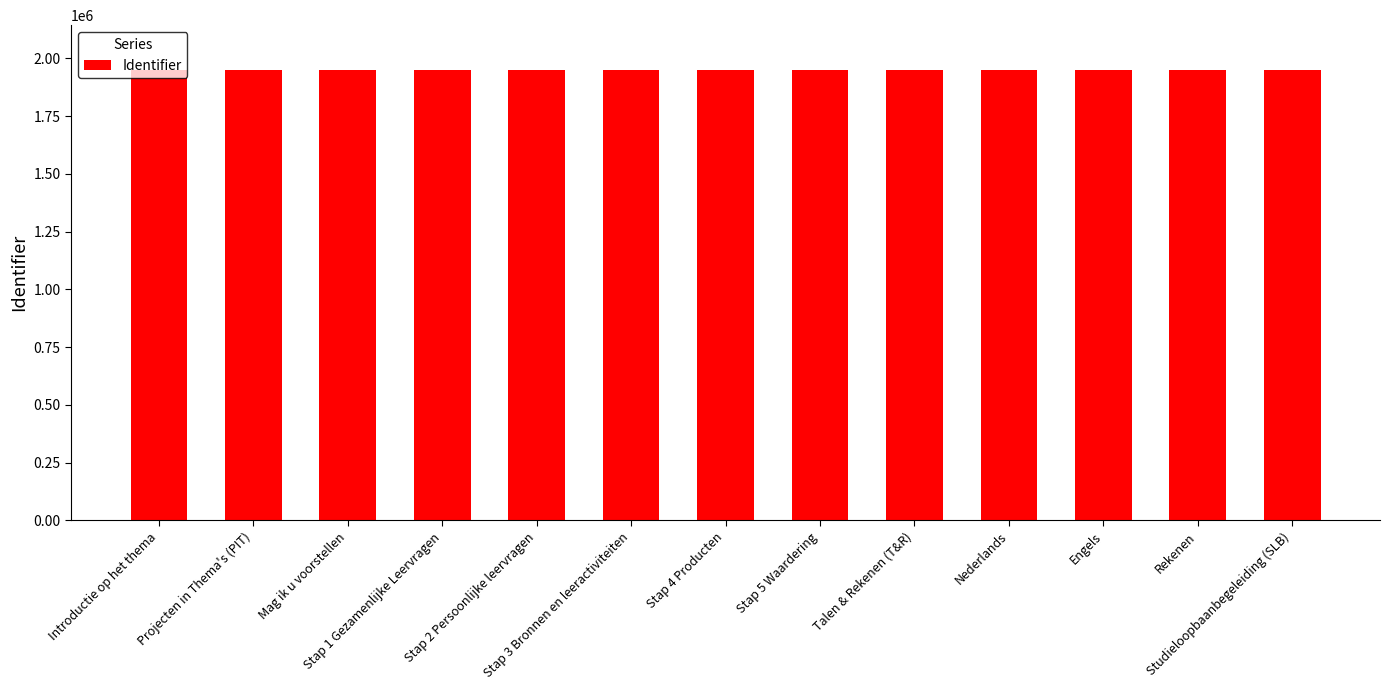

Count the number of data series in this chart.

1